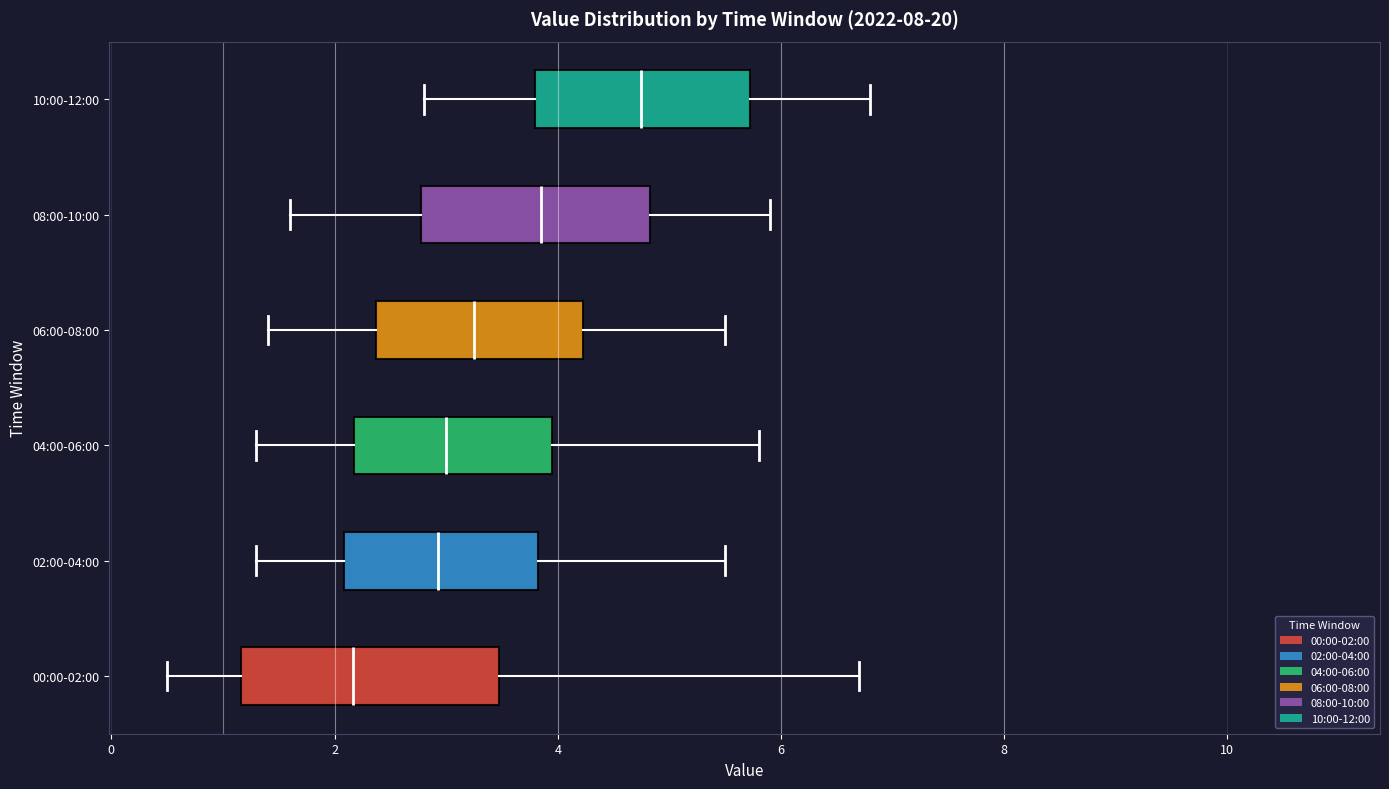

Comparing the boxes themselves (not the whiskers), which one is the widest?

00:00-02:00